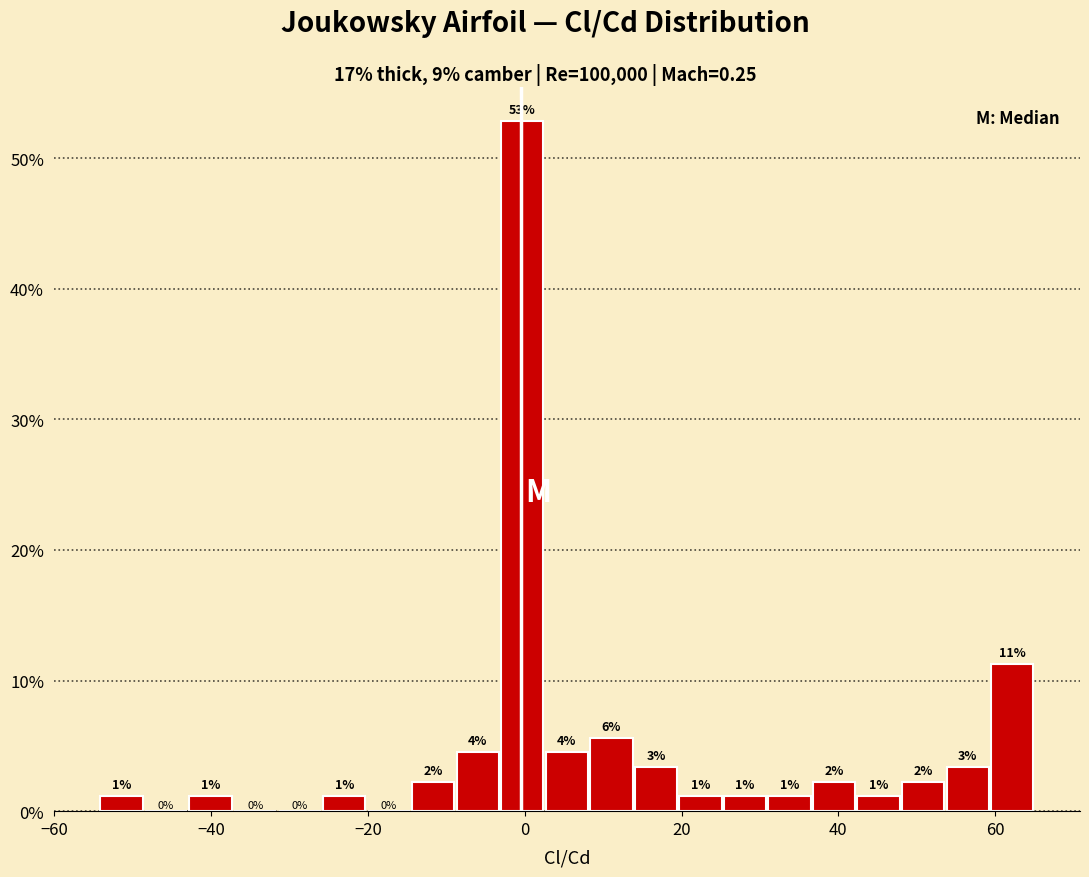

Read against the x-axis, roughly where is the centre of the tallest bar?

0